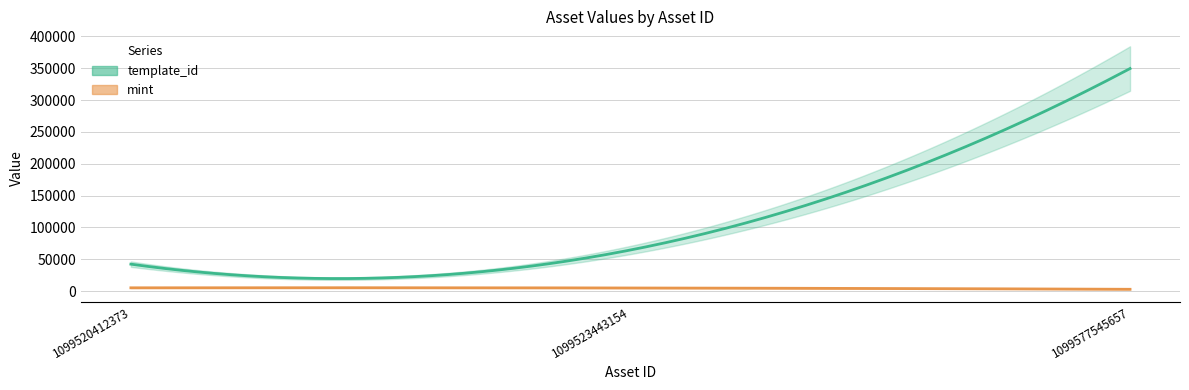

At which category is the sum across all series the highest?

1099577545657